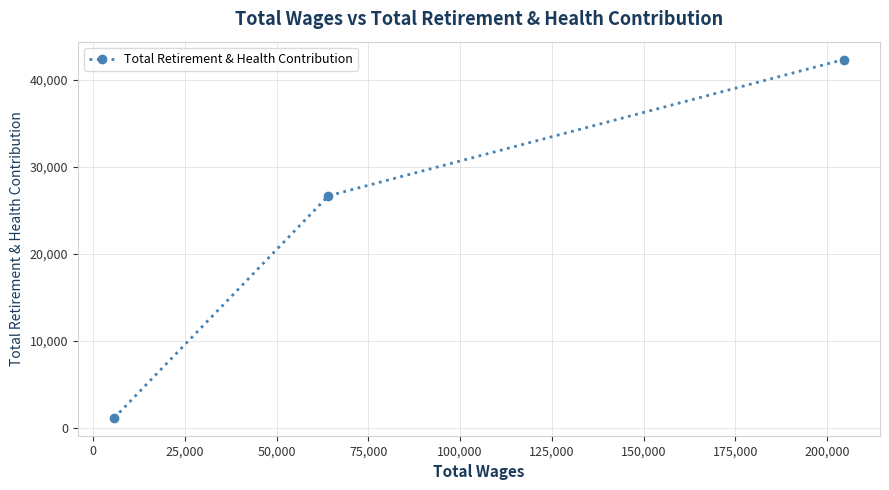

What is the value of the 1st point from the left?

1153